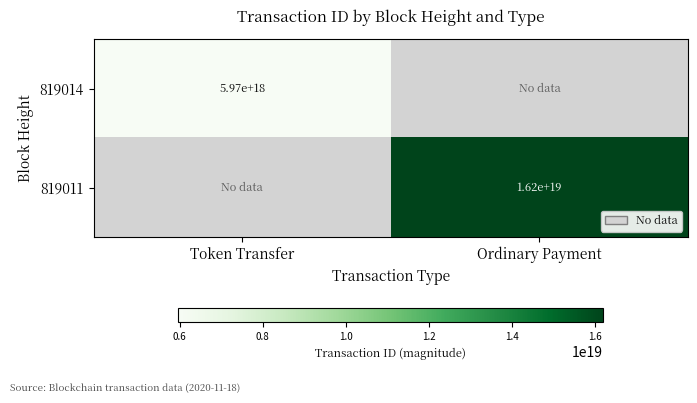

True or false: 819014 has a value of 5970000000000000000 at Token Transfer.

True